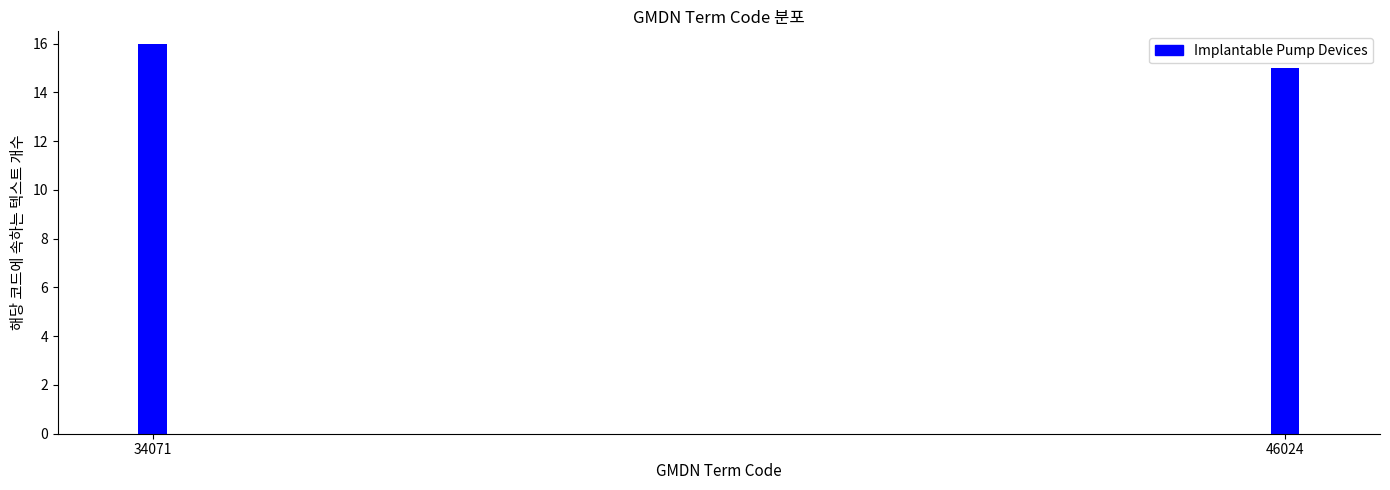

Reading left to right, transcribe all the data shown in this chart.

34071=16	46024=15